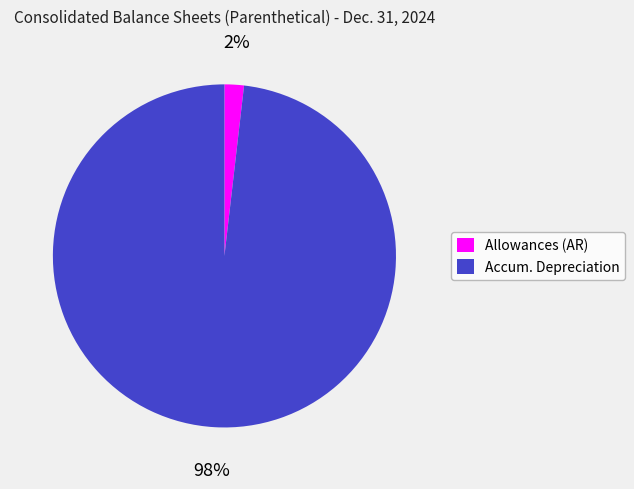

To the nearest percent, what is the difference between the largest and smallest slice percentages?

96%